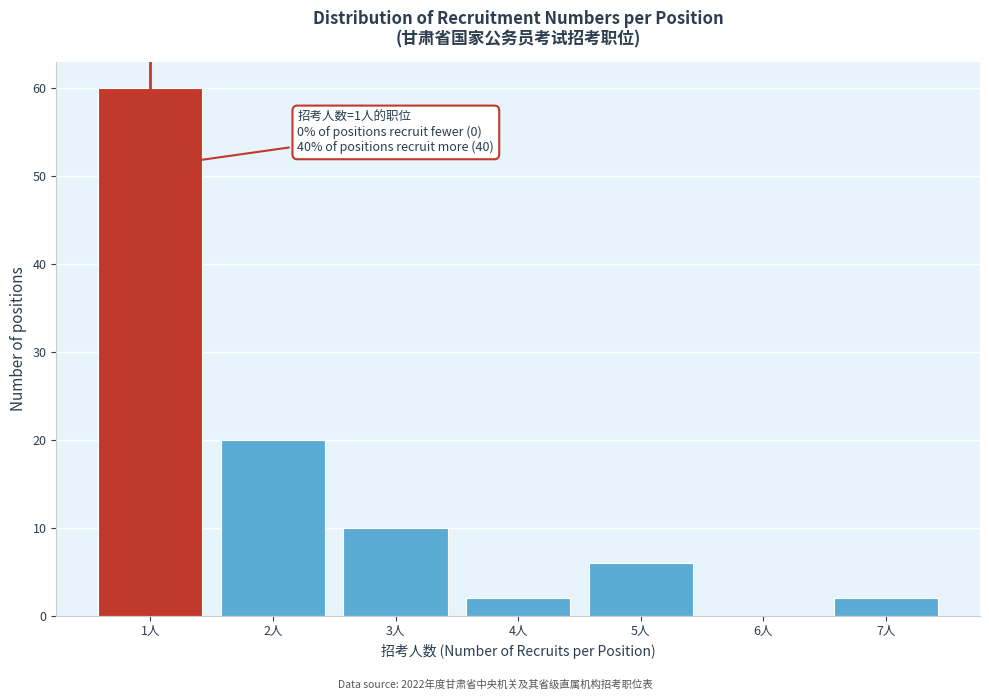

Which range on the x-axis has the tallest bar?

0.5 to 1.5